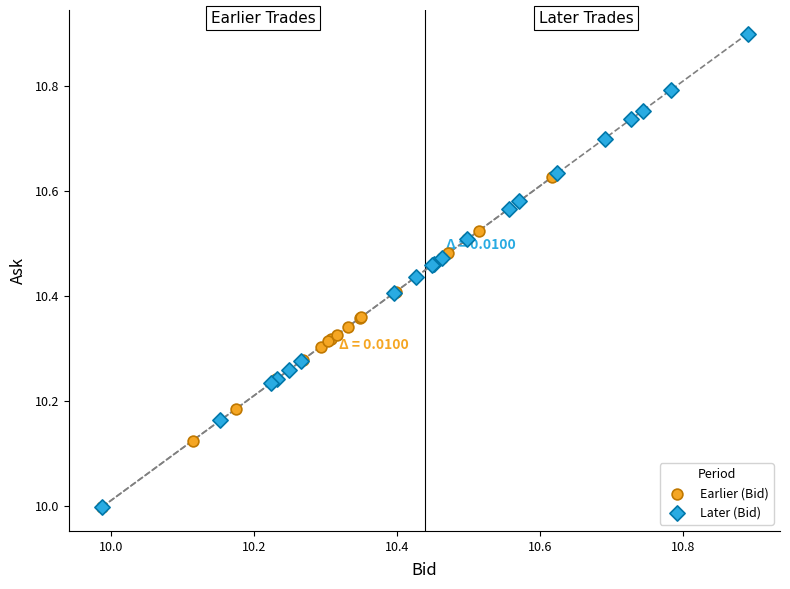

What are all the series names shown in the legend?

Earlier (Bid), Later (Bid)